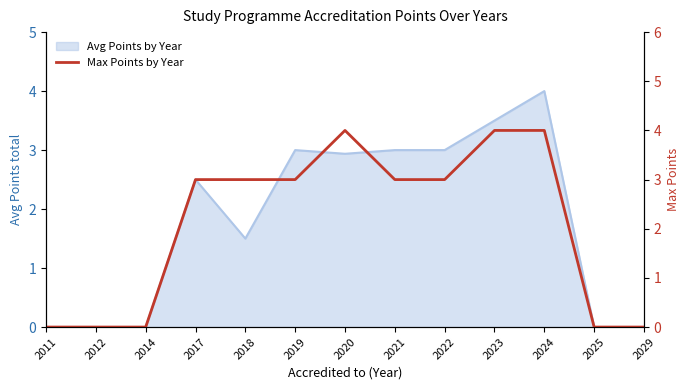

Count the number of categories in the chart.

13